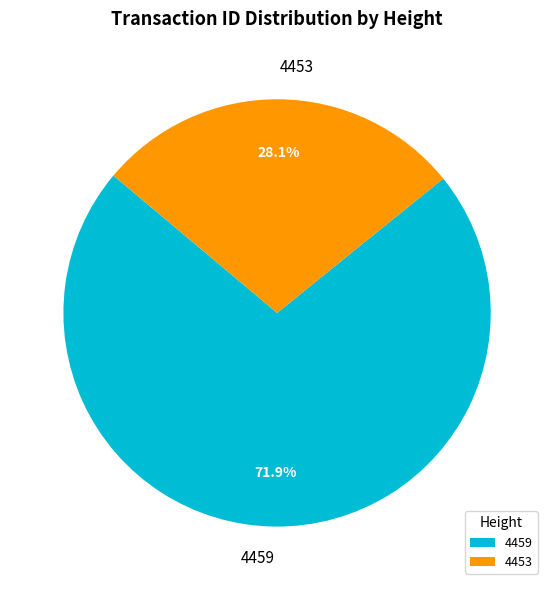

Which slice represents more than half of the pie?

4459